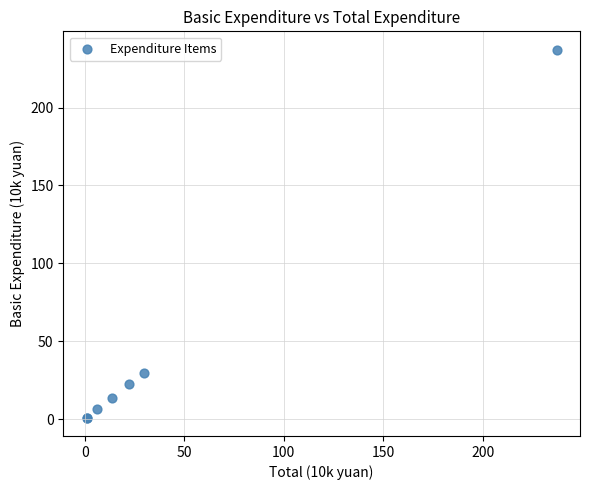

What Y value in the scatter plot is closest to 119?

29.9